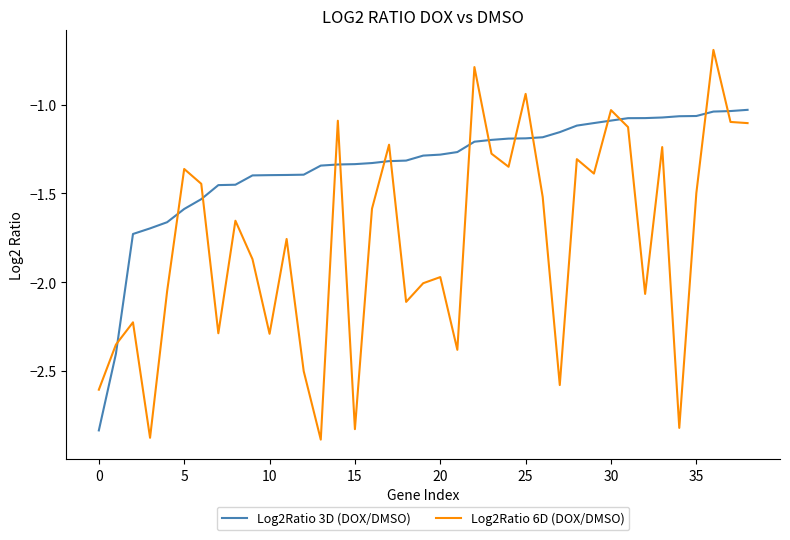

In Log2Ratio 6D (DOX/DMSO), how many points are lower than both neighbors (excluding endpoints)?

12